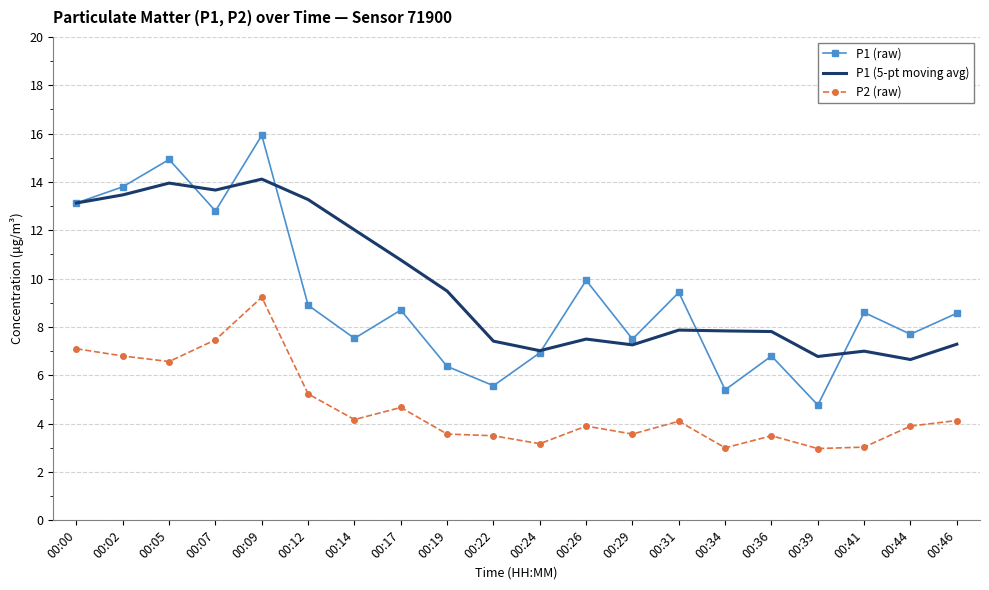

At how many categories does at least one series exceed 9?

11